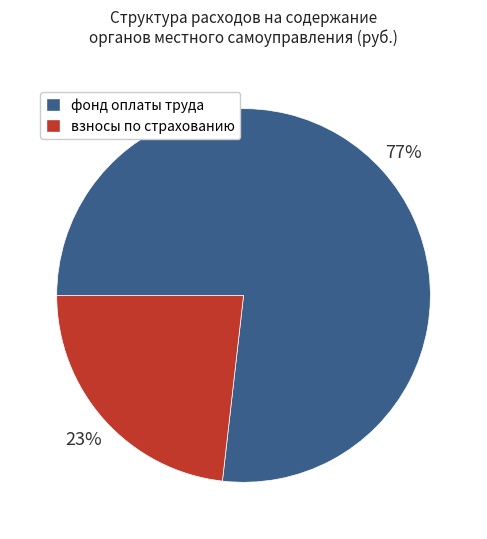

Combined, do фонд оплаты труда and взносы по страхованию account for over 50%?

Yes